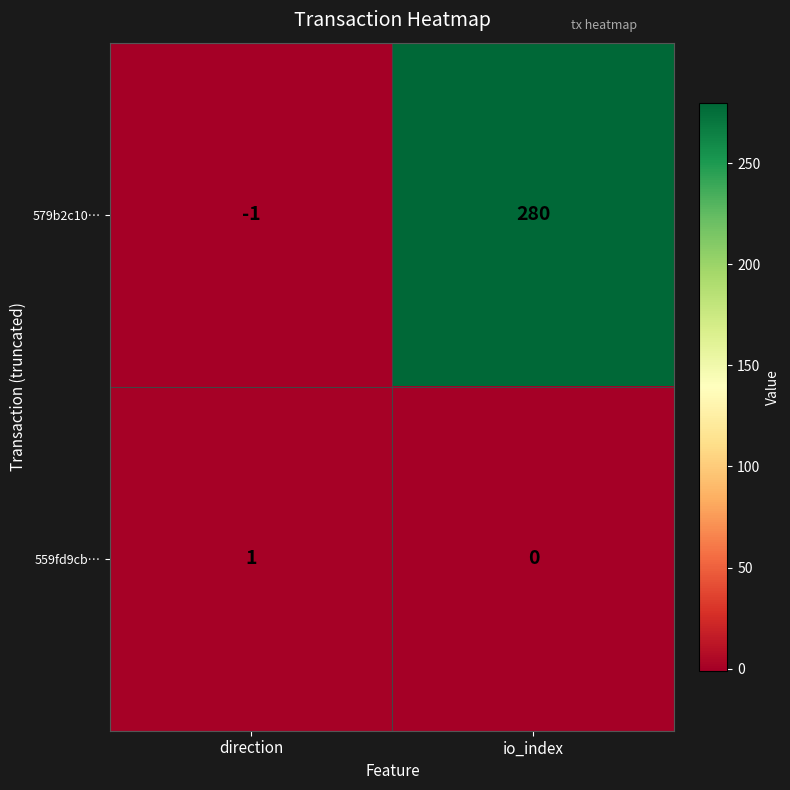

Is it true that 579b2c10… equals -1 at direction?

True